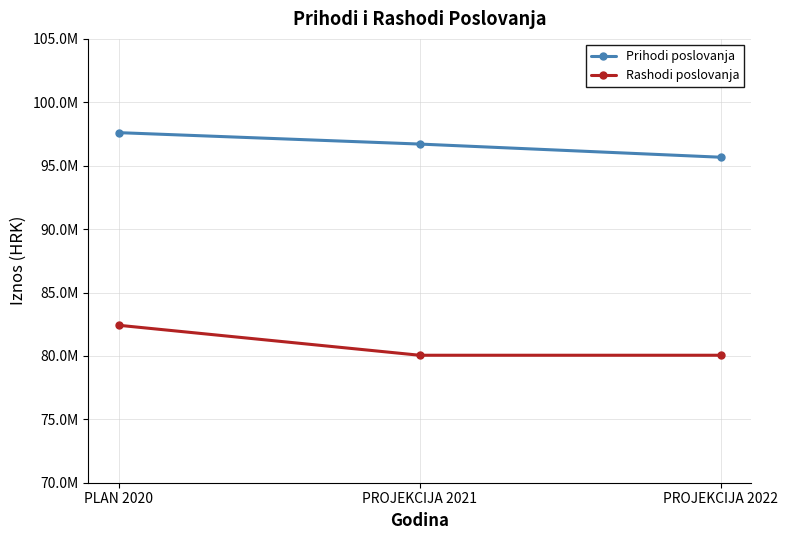

Does the chart have visible grid lines?

Yes